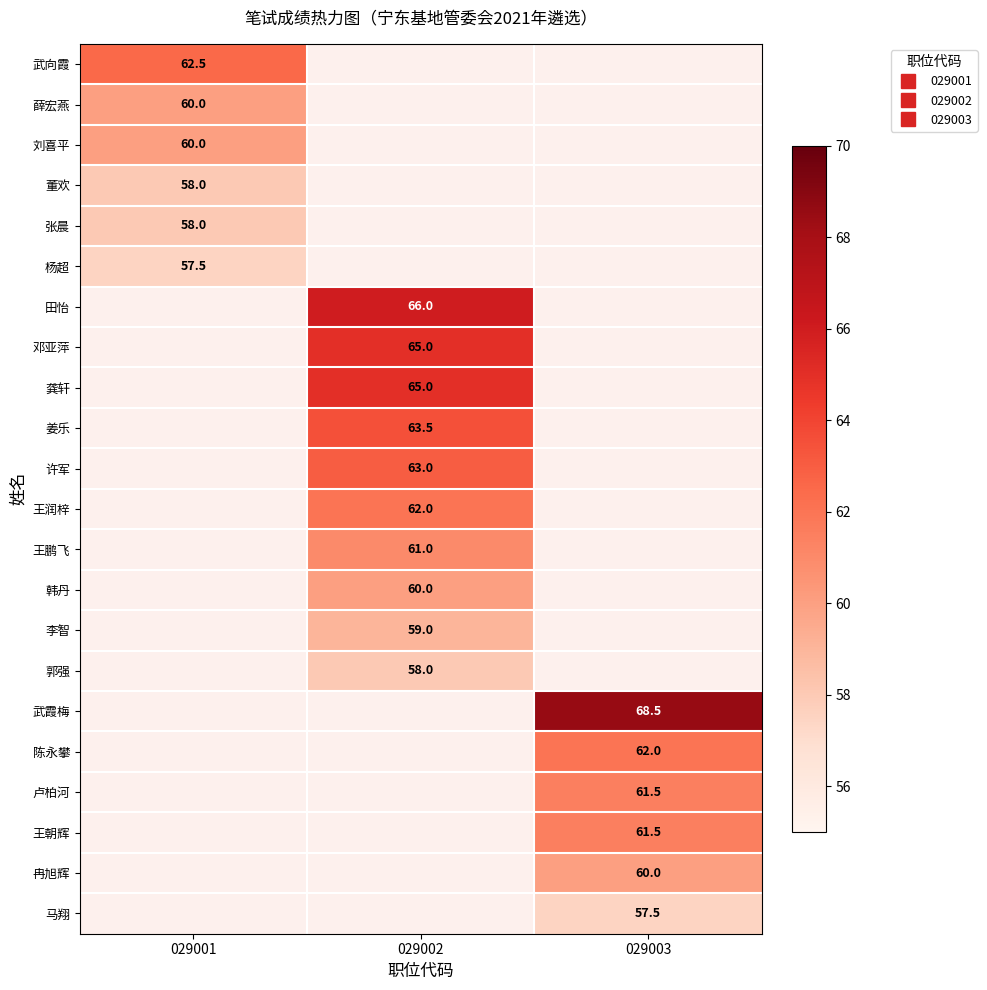

How many data points does each series have?

3